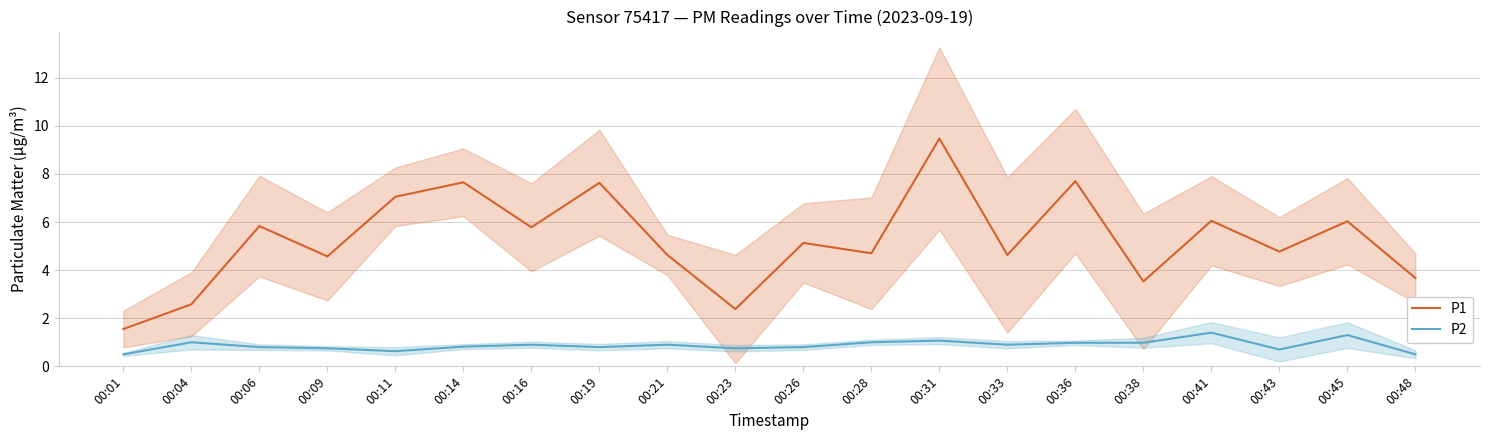

What is the sum of the P2 values at 00:38 and 00:28?

2.0